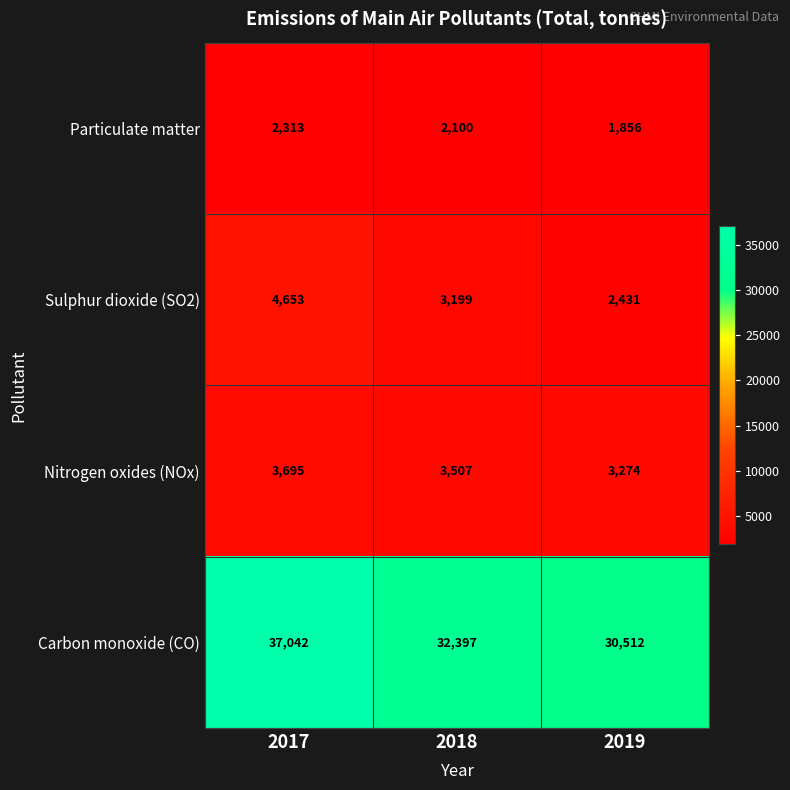

Is it true that Sulphur dioxide (SO2) equals 4653 at 2017?

True